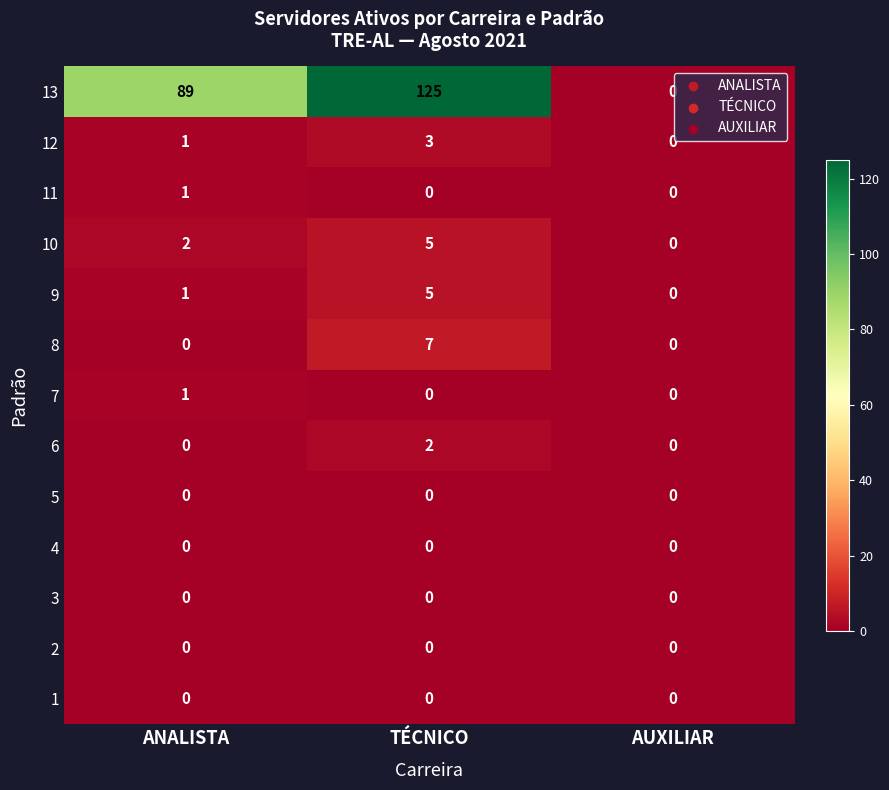

At which label is 10 closest to 2?

ANALISTA